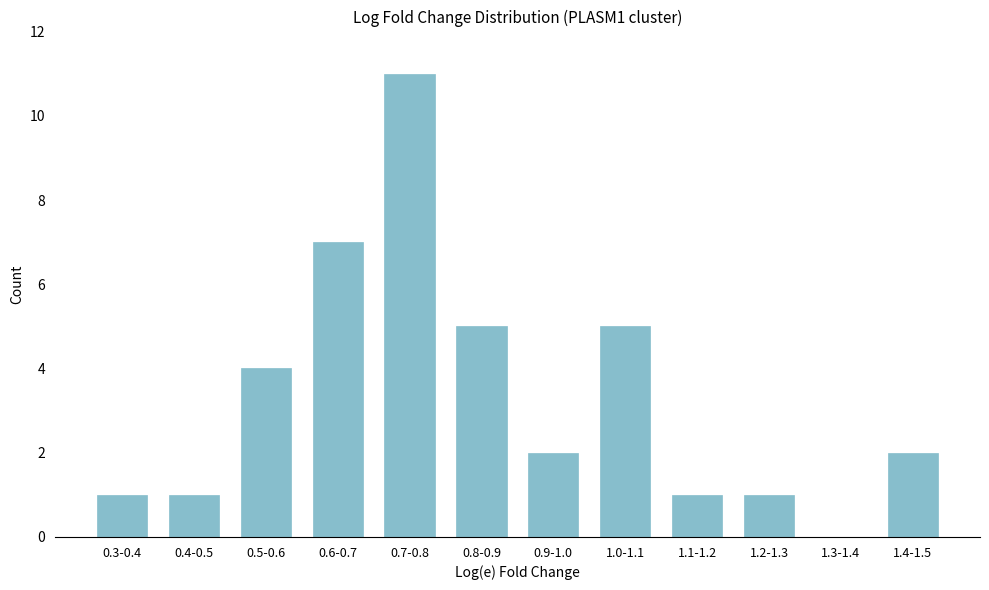

Reading left to right, extract all data points from this chart.

0.3-0.4=1	0.4-0.5=1	0.5-0.6=4	0.6-0.7=7	0.7-0.8=11	0.8-0.9=5	0.9-1.0=2	1.0-1.1=5	1.1-1.2=1	1.2-1.3=1	1.3-1.4=0	1.4-1.5=2